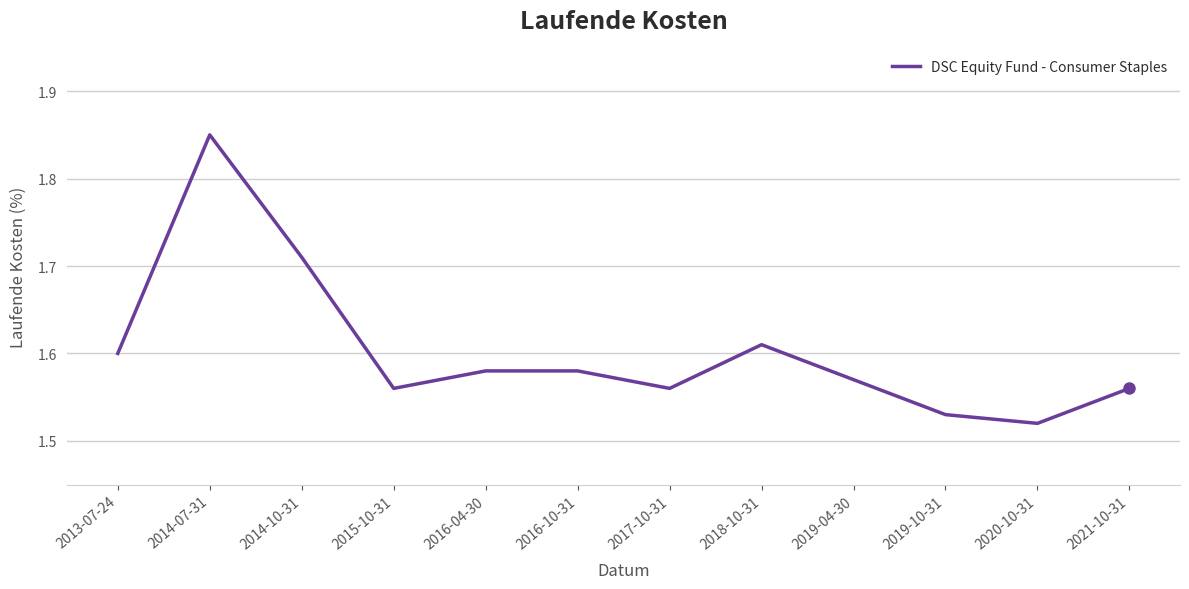

How many interior local valleys (lower than both neighbors) does the data have?

3